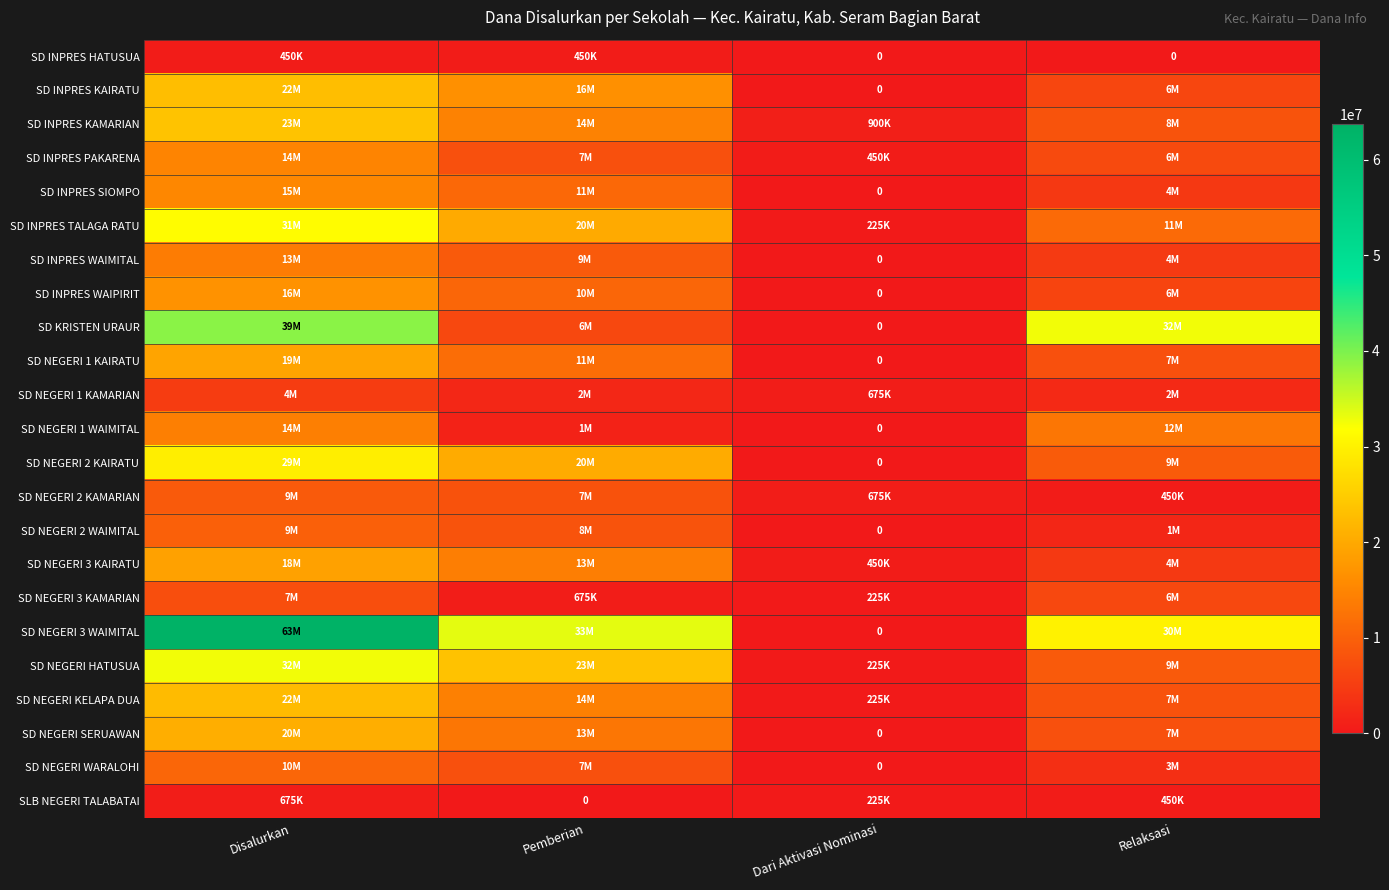

Is it true that SD NEGERI 3 WAIMITAL equals 48887437 at Pemberian?

False